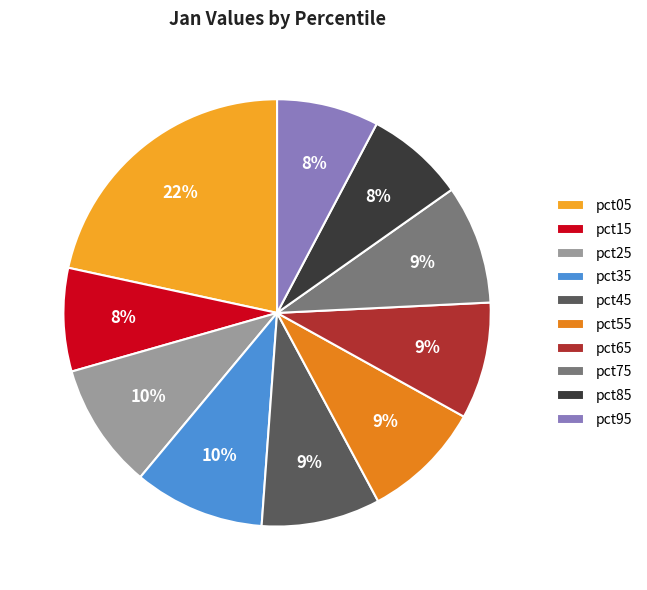

To the nearest percent, what is the difference between the pct05 and pct45 slice percentages?

13%